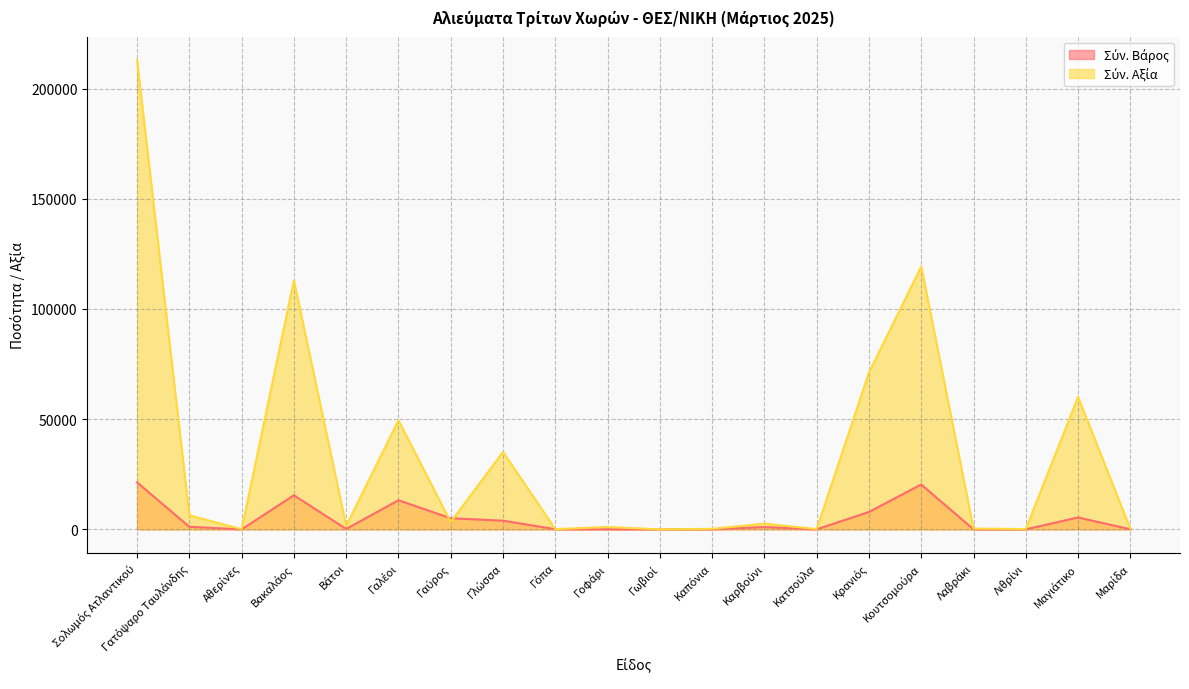

Rank the series by their maximum value, from highest to lowest.

Σύν. Αξία, Σύν. Βάρος